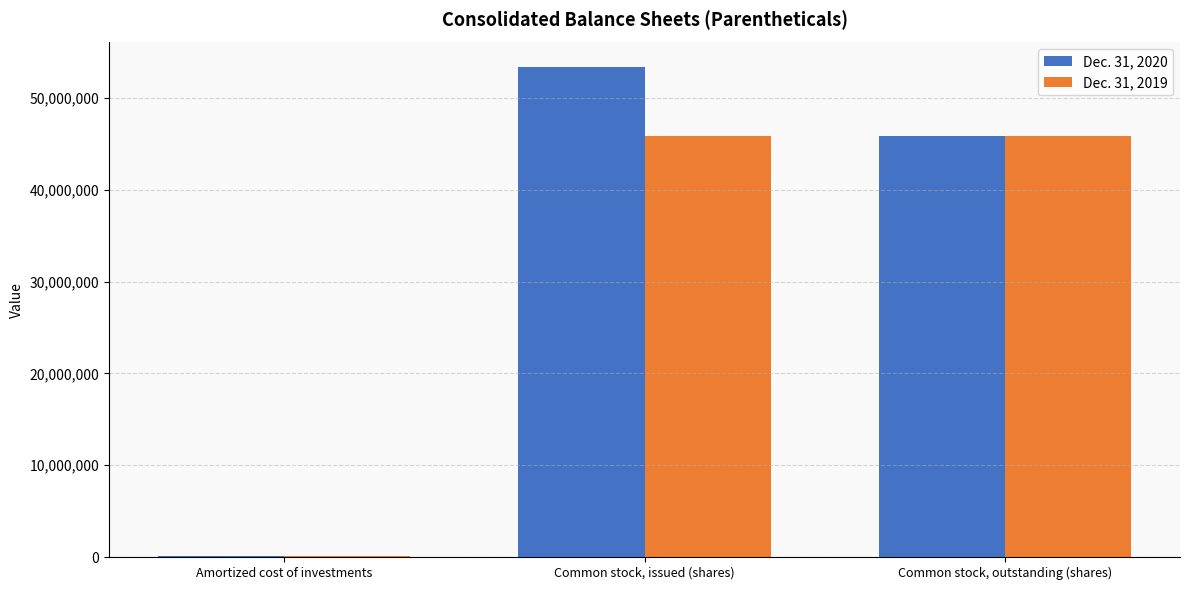

Are the bars horizontal?

No